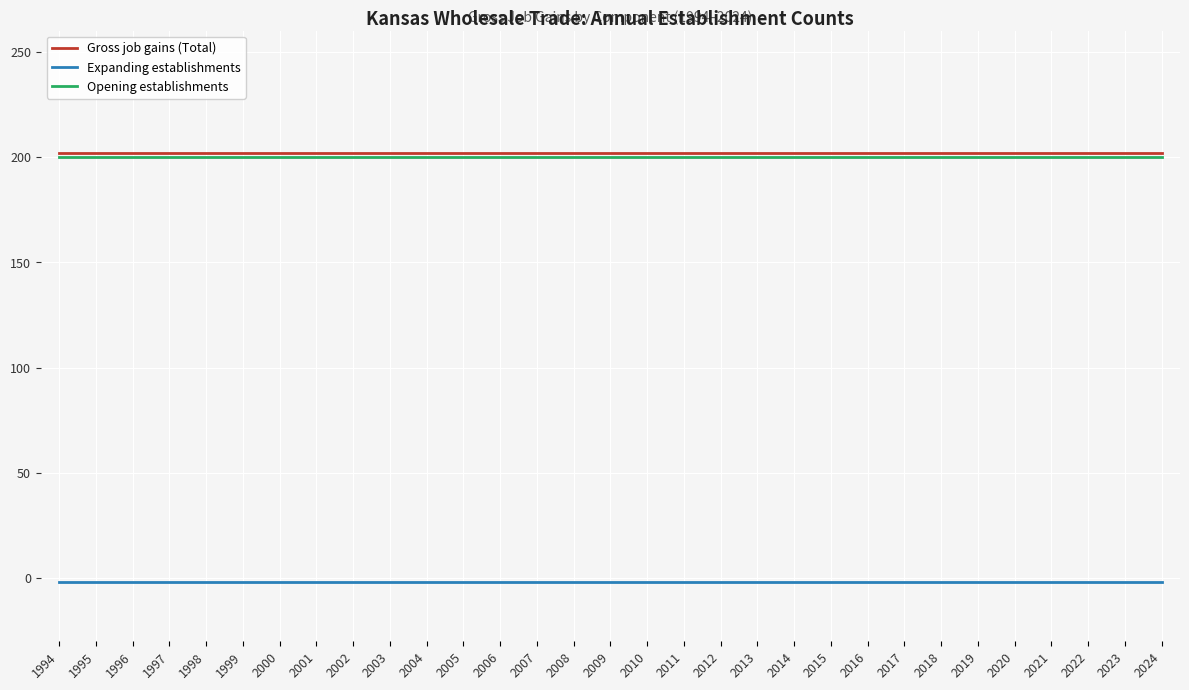

What is the approximate value of Expanding establishments at 2020?

-2